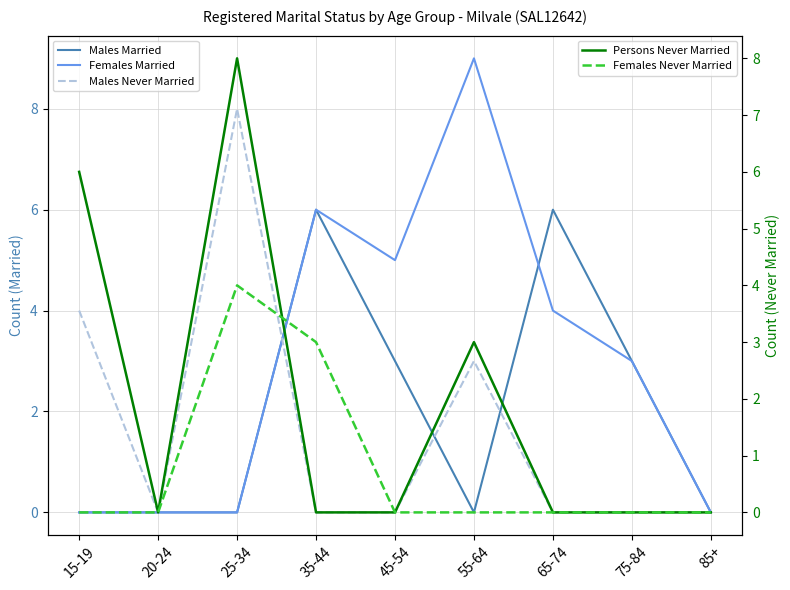

Which label corresponds to the smallest value in the chart?

15-19